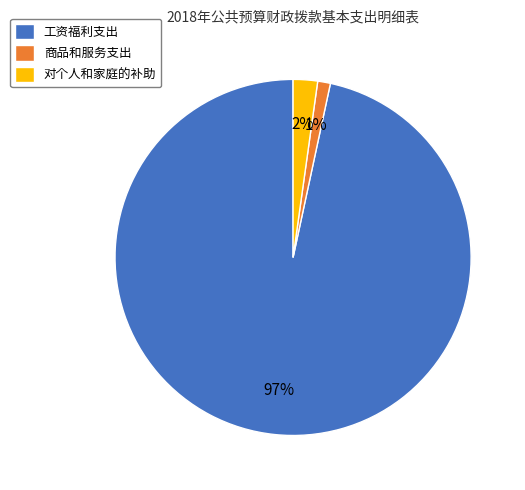

Is 对个人和家庭的补助 the majority of the pie?

No